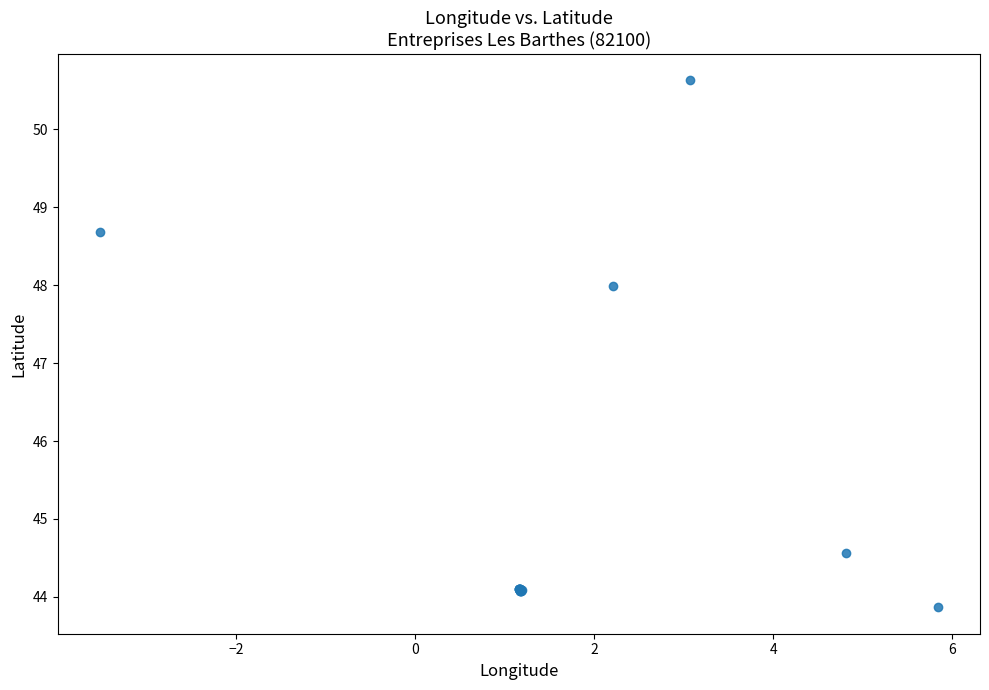

What Y value in the scatter plot is closest to 47?

48.0